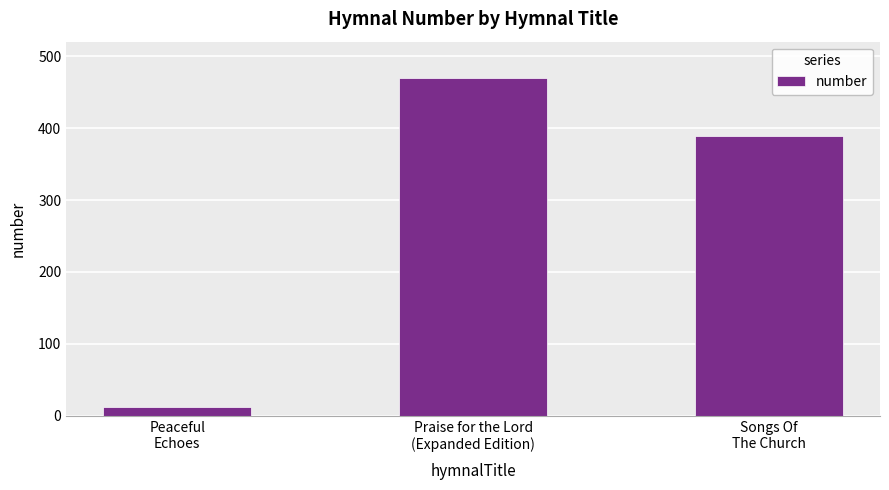

Rank the categories by value from lowest to highest.

Peaceful
Echoes, Songs Of
The Church, Praise for the Lord
(Expanded Edition)